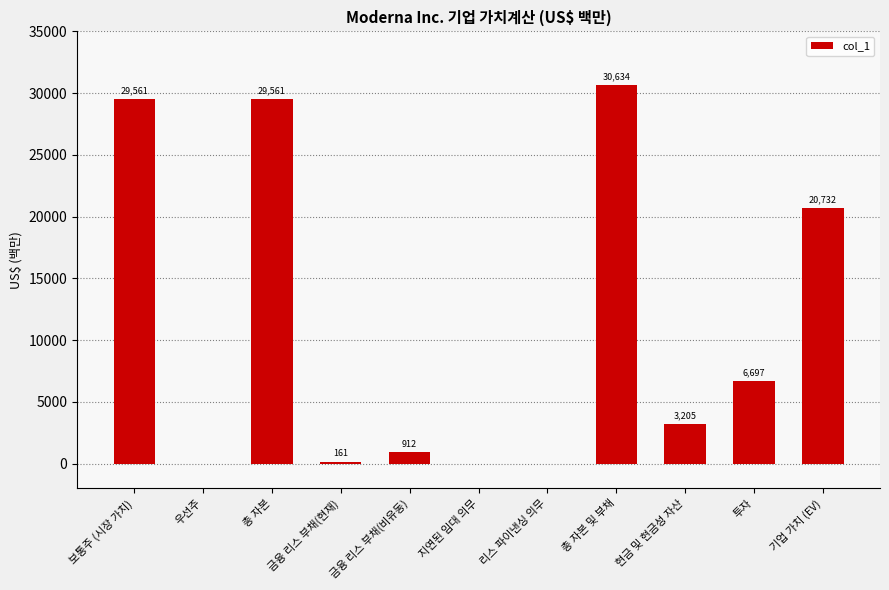

How many categories are shown in the chart?

11